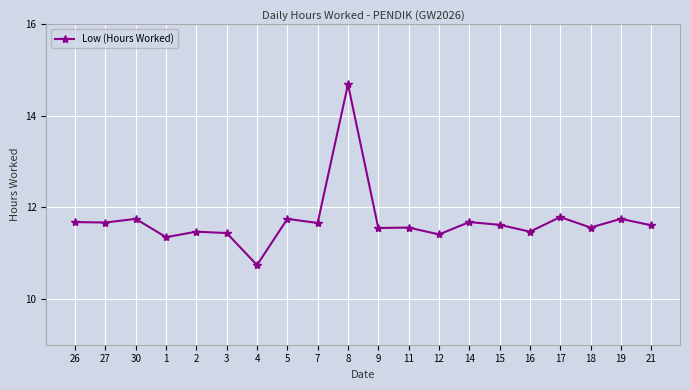

How many data points are less than 11?

1